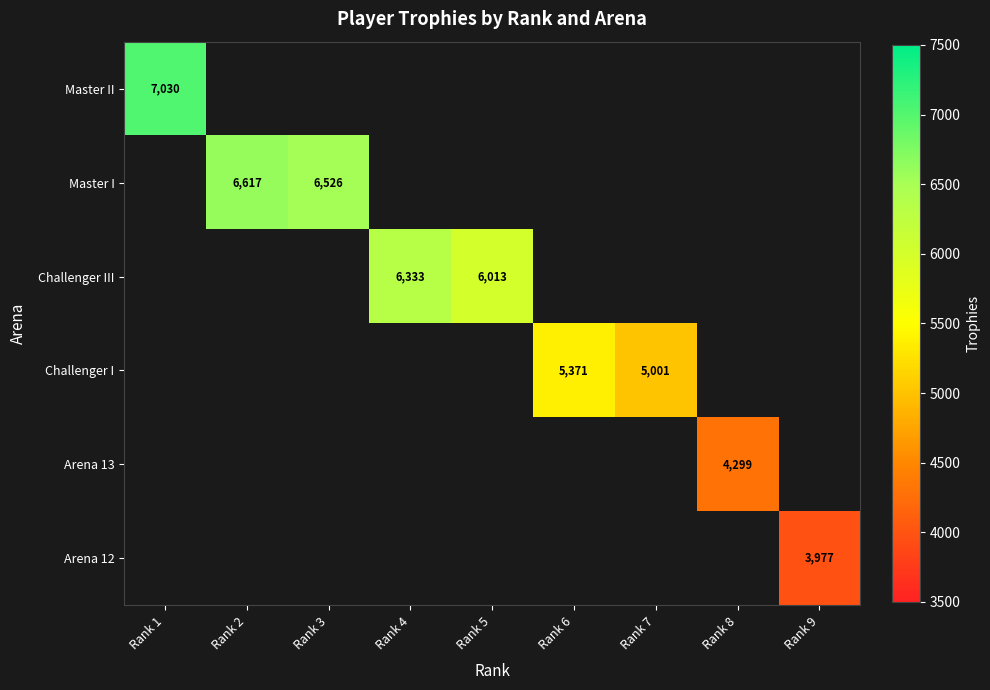

Count the number of data series in this chart.

6